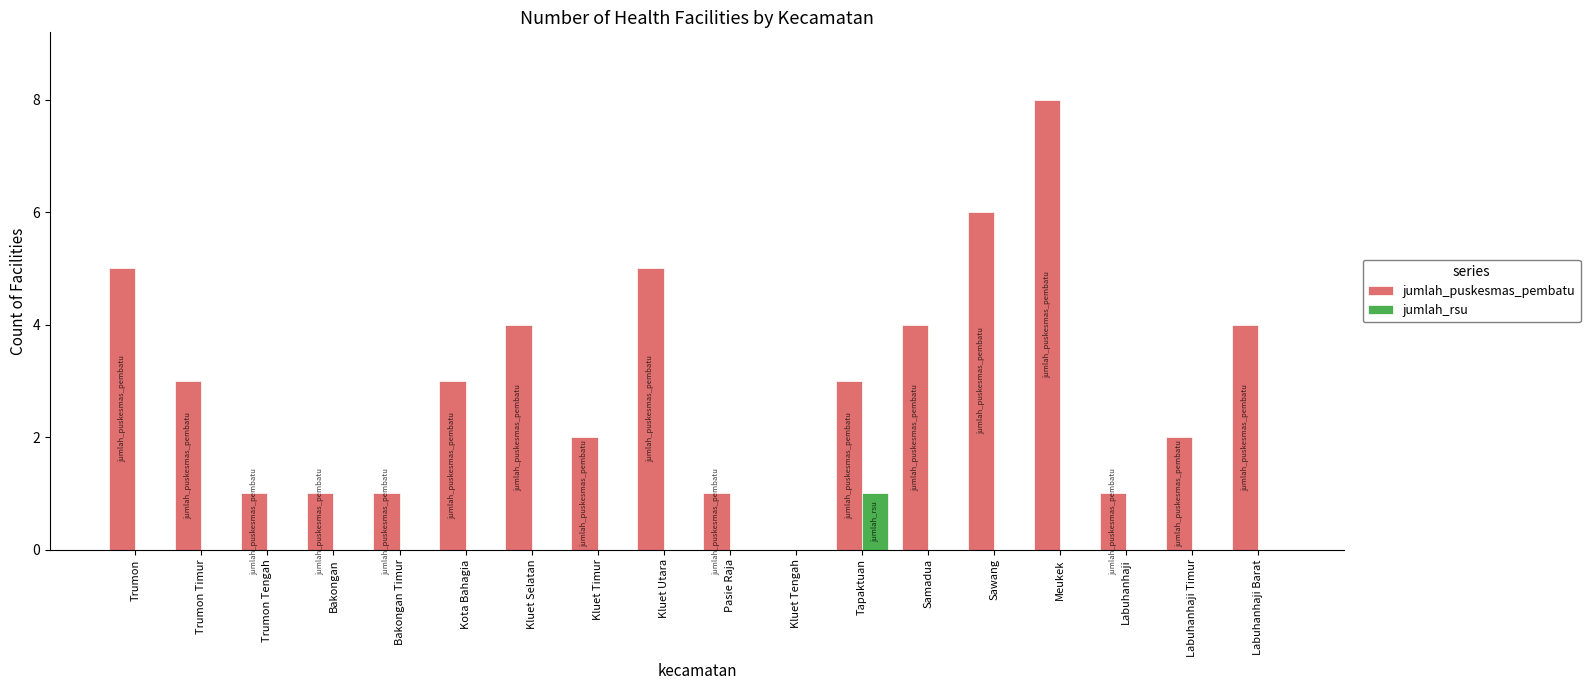

At which category is the sum across all series the highest?

Meukek